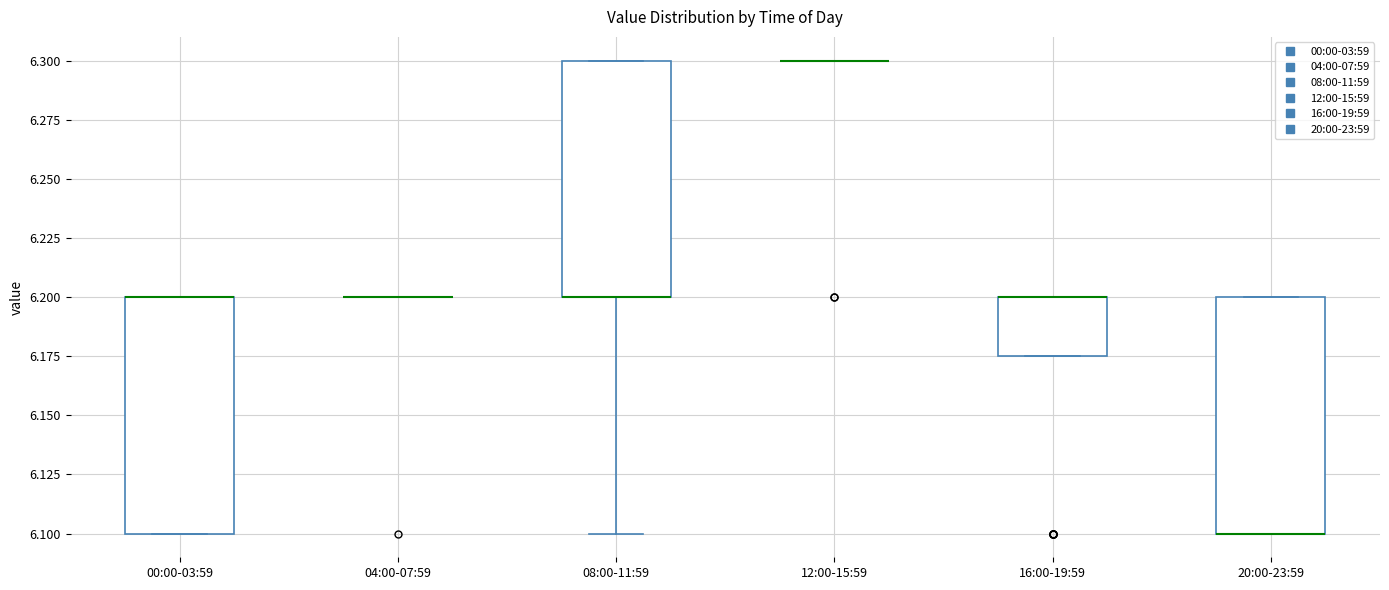

Reading left to right, transcribe this box plot: for each box, give where its median line is, the range the box spans, and where its two whiskers end, as read against the y-axis. The values are not printed on the chart, so give them approximately, as read against the axis.

00:00-03:59: median 6.200 (drawn on the box's upper edge), box 6.100 to 6.200, whiskers 6.100 to 6.200
04:00-07:59: box collapsed to a line at 6.200, whiskers 6.200 to 6.200
08:00-11:59: median 6.200 (drawn on the box's lower edge), box 6.200 to 6.300, whiskers 6.100 to 6.300
12:00-15:59: box collapsed to a line at 6.300, whiskers 6.300 to 6.300
16:00-19:59: median 6.200 (drawn on the box's upper edge), box 6.175 to 6.200, whiskers 6.175 to 6.200
20:00-23:59: median 6.100 (drawn on the box's lower edge), box 6.100 to 6.200, whiskers 6.100 to 6.200